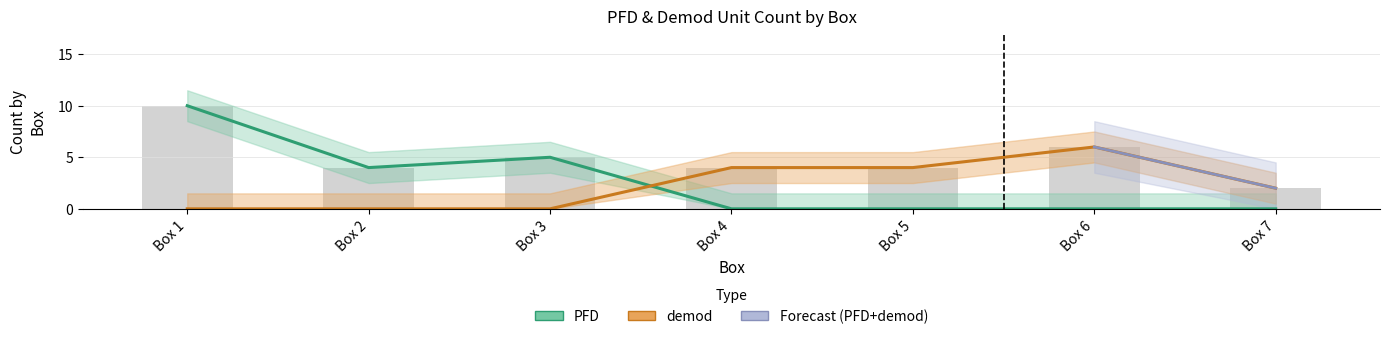

Rank the series at Box 4 from highest to lowest value.

demod, PFD